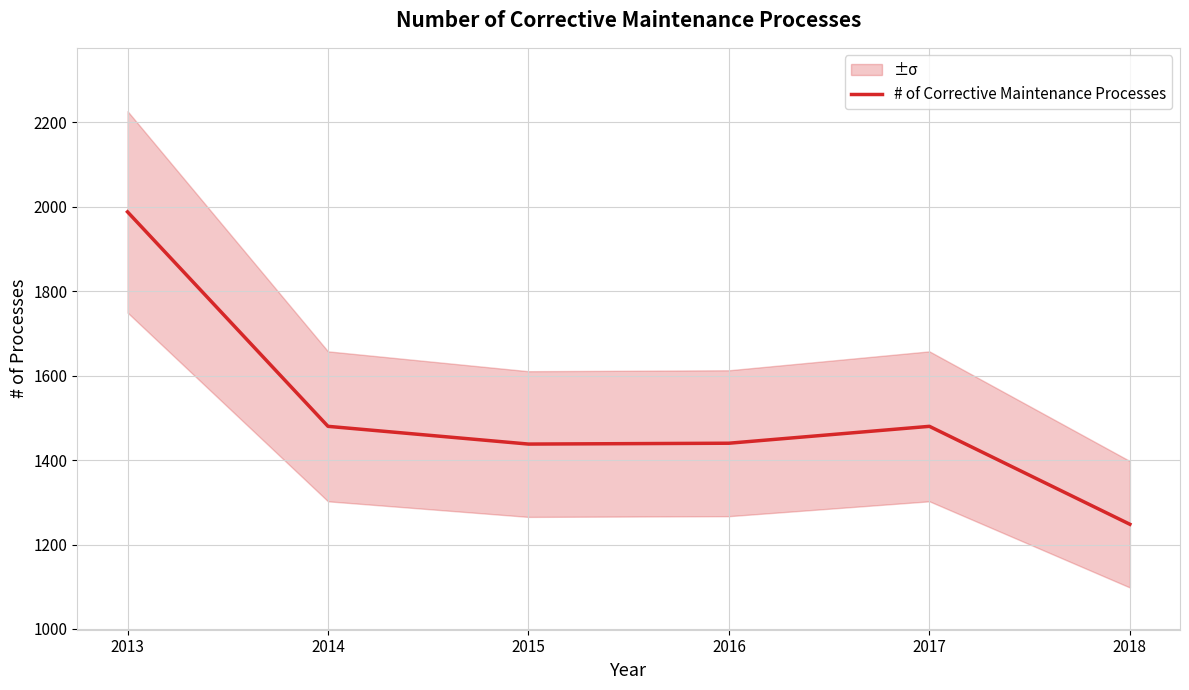

Rank the categories by value from highest to lowest.

2013, 2014, 2017, 2016, 2015, 2018